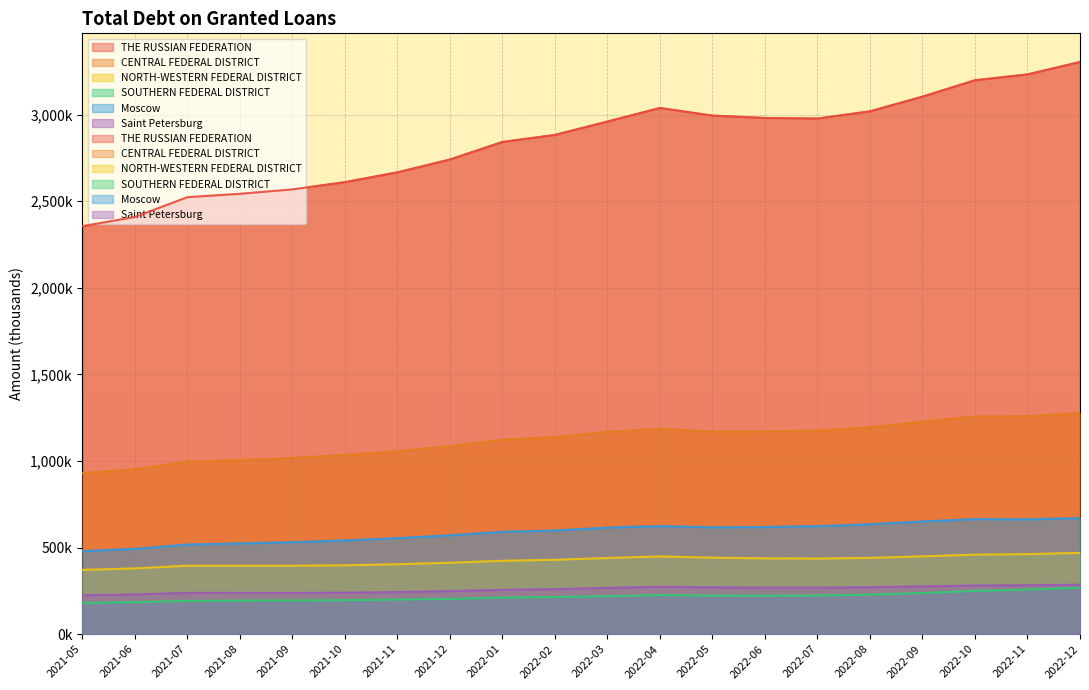

Which series has the largest total across all categories?

THE RUSSIAN FEDERATION